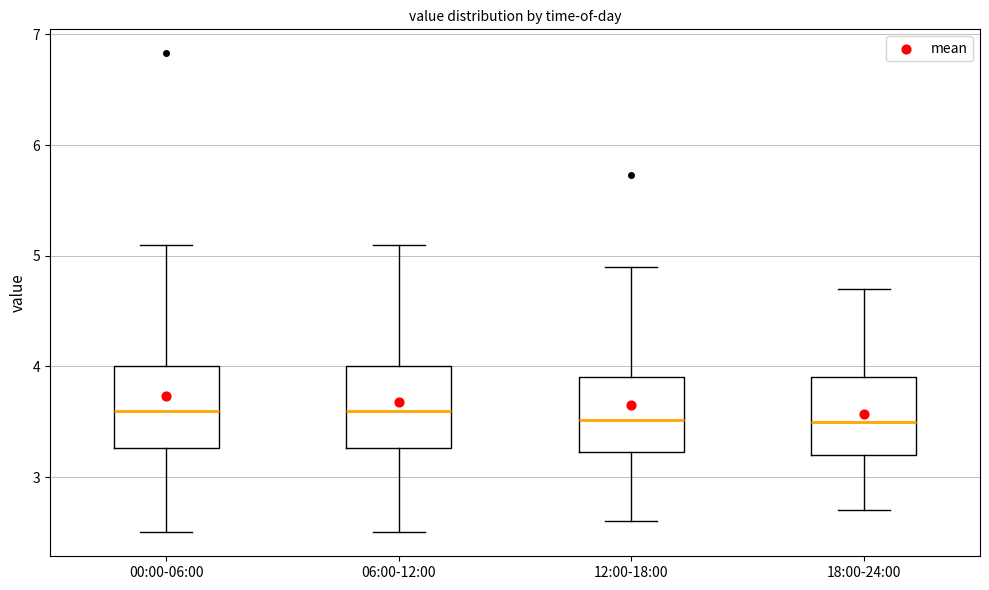

Reading left to right, read every box against the y-axis: the position of its median line, the range the box covers, and the ends of its whiskers. The values are not printed on the chart, so give them approximately, as read against the axis.

00:00-06:00: median 3.6, box 3.3 to 4.0, whiskers 2.5 to 5.1
06:00-12:00: median 3.6, box 3.3 to 4.0, whiskers 2.5 to 5.1
12:00-18:00: median 3.5, box 3.2 to 3.9, whiskers 2.6 to 4.9
18:00-24:00: median 3.5, box 3.2 to 3.9, whiskers 2.7 to 4.7